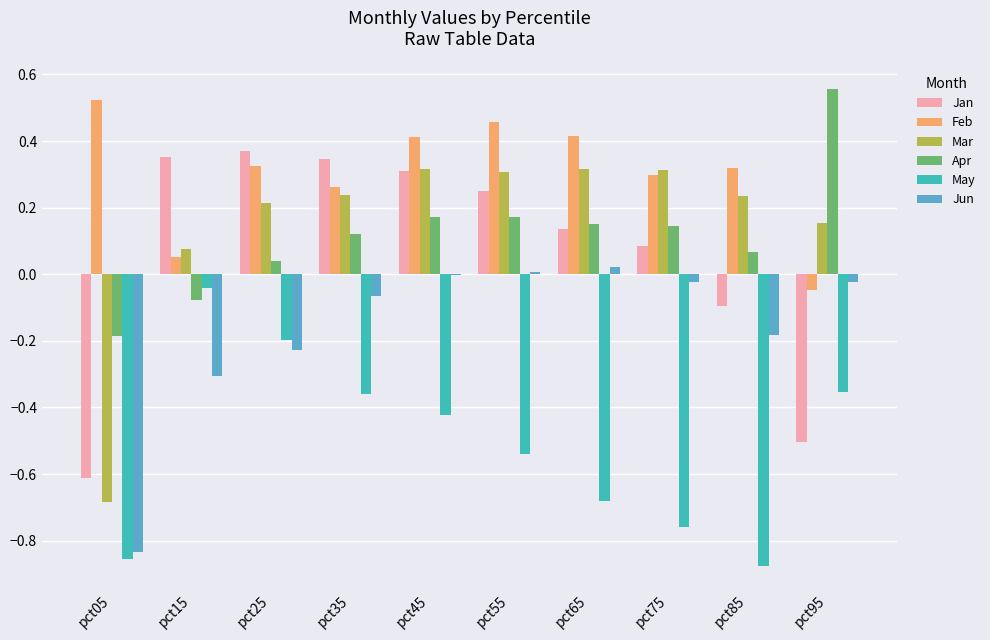

The value of Apr at pct75 is 0.0. True or false?

False